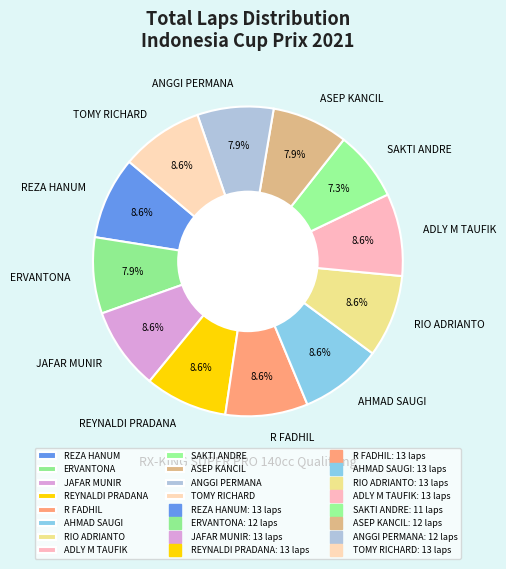

Is there any slice that represents more than half of the pie?

No